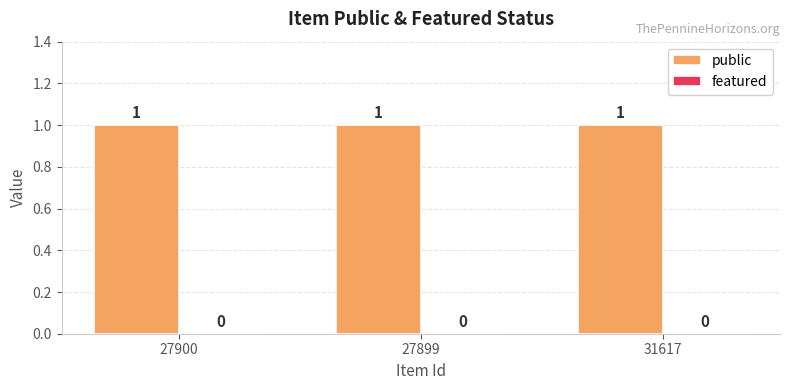

What position from the right is 27899?

2